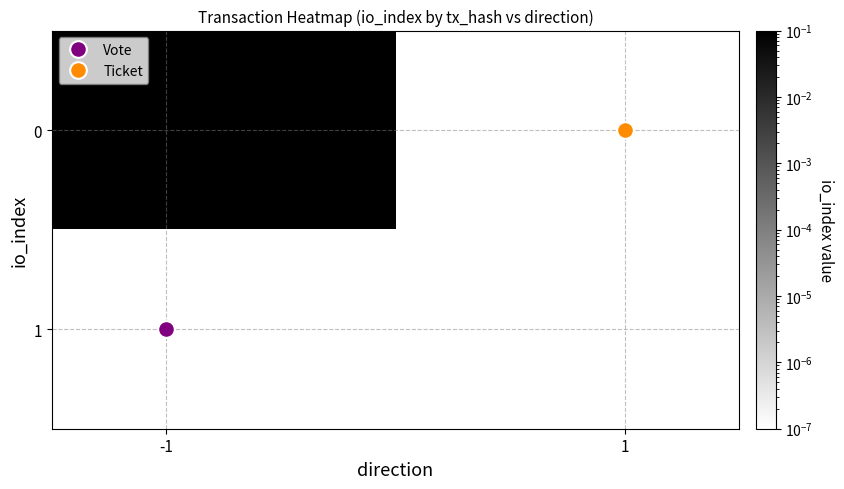

Reading left to right, what are all the values shown in this chart?

0: 1.0	0.0
1: 0.0	0.0